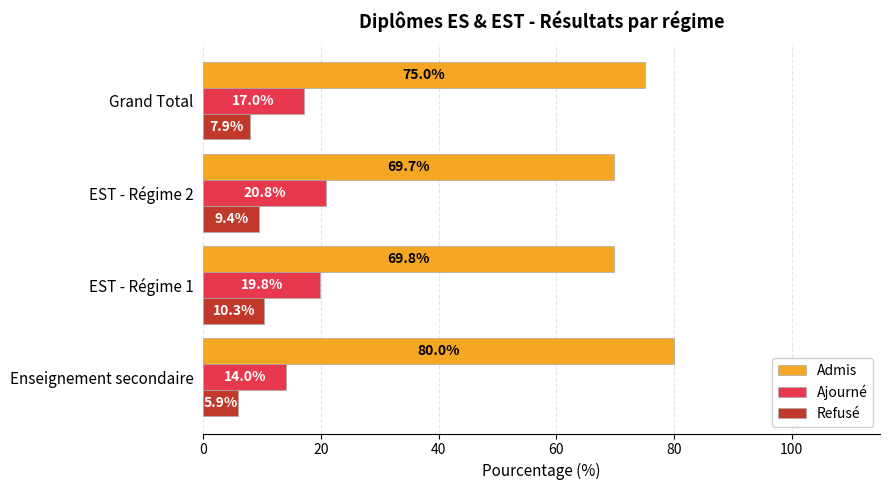

What is the greatest value displayed?

80.0